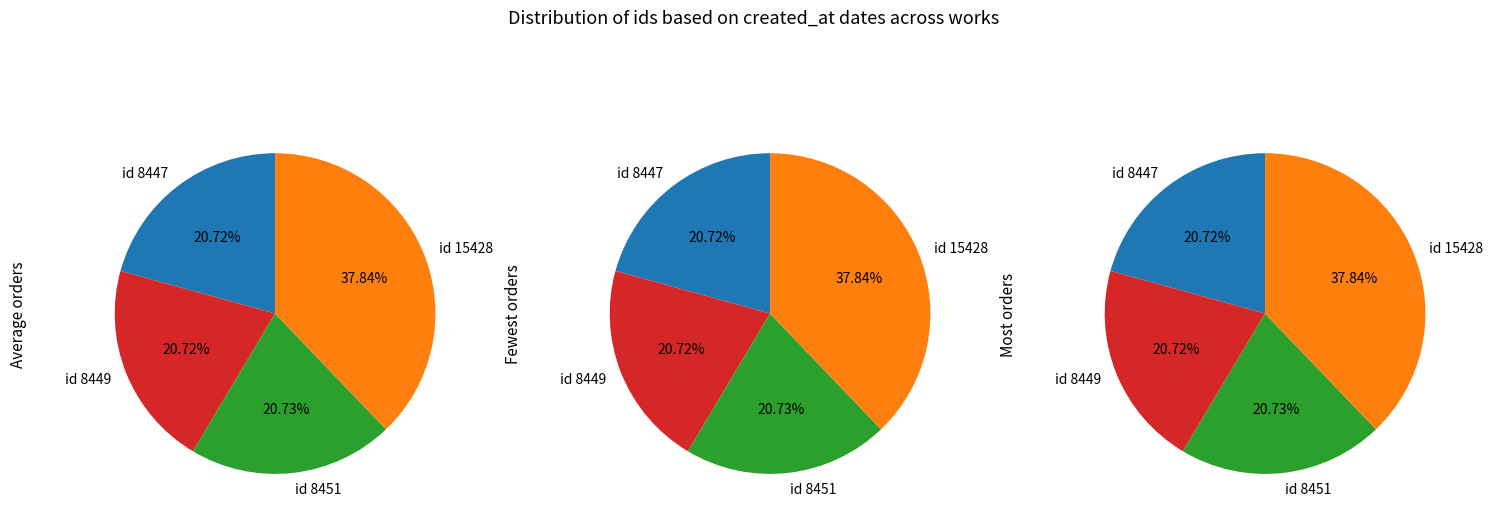

True or false: 2004-08-22 accounts for 25% of the total.

False